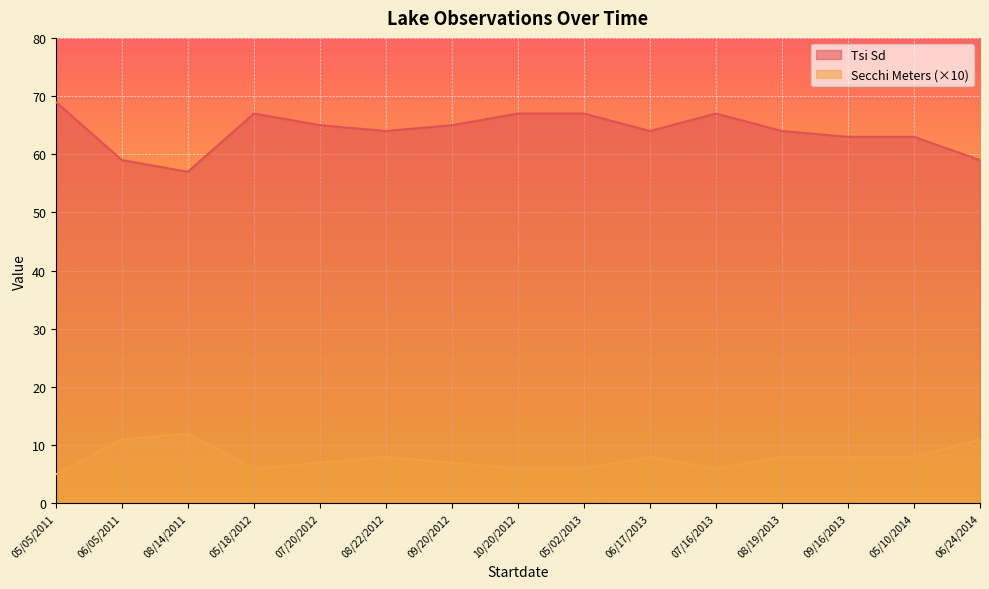

The Tsi Sd series shows 102 at 07/20/2012. True or false?

False